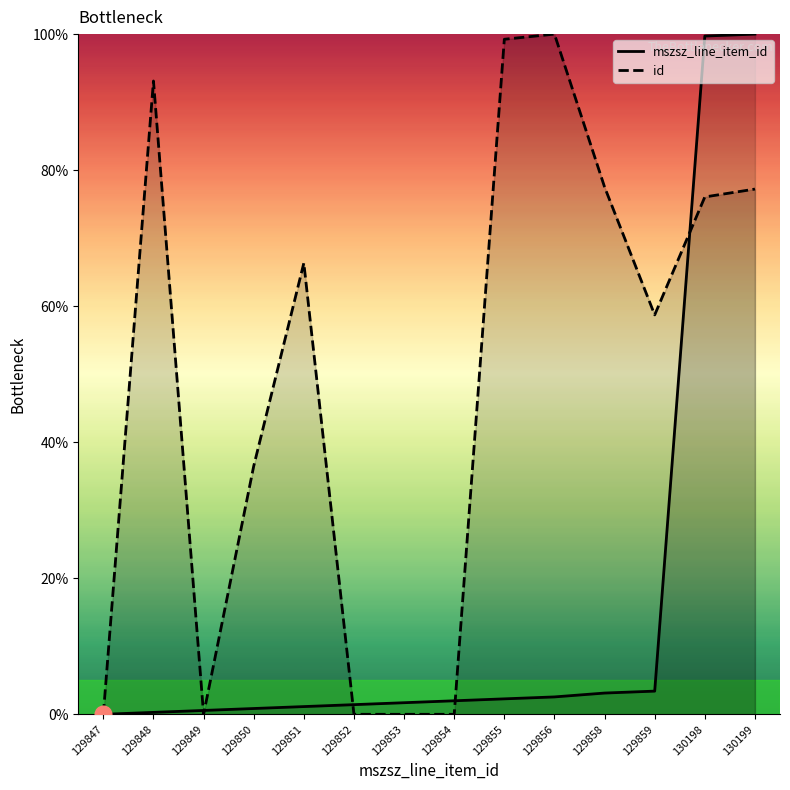

Which series has the largest range (max minus min)?

mszsz_line_item_id